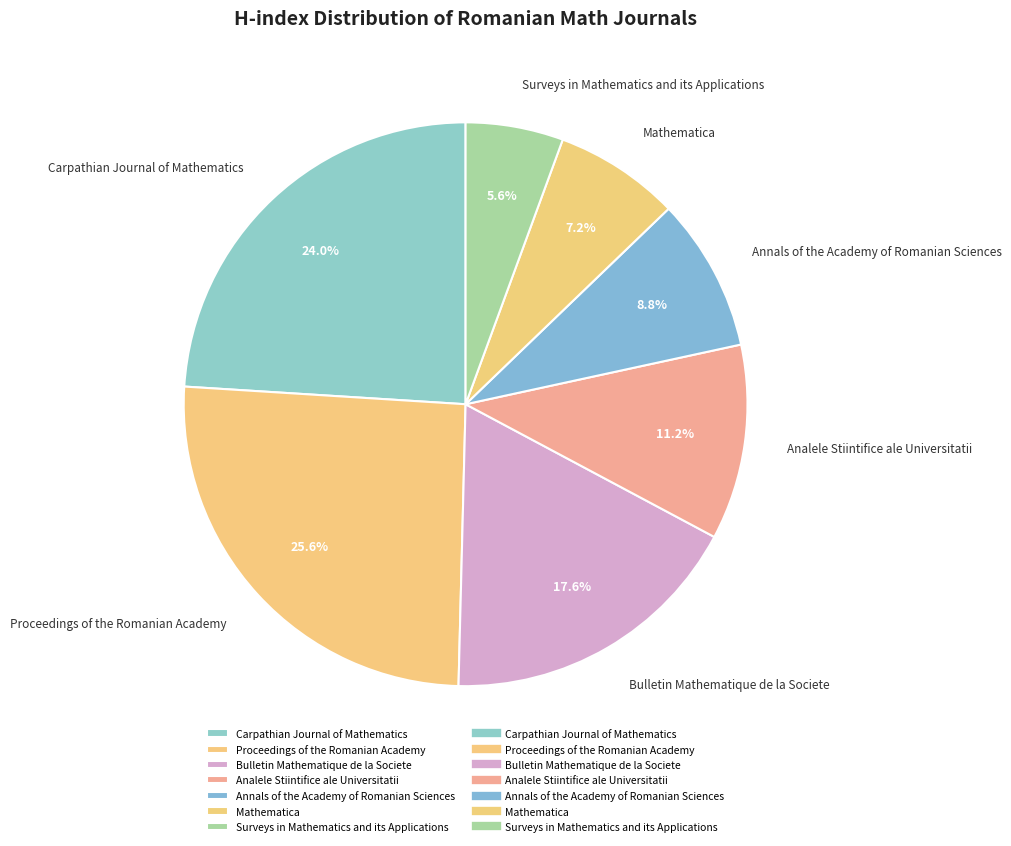

Is there a majority slice in this chart?

No